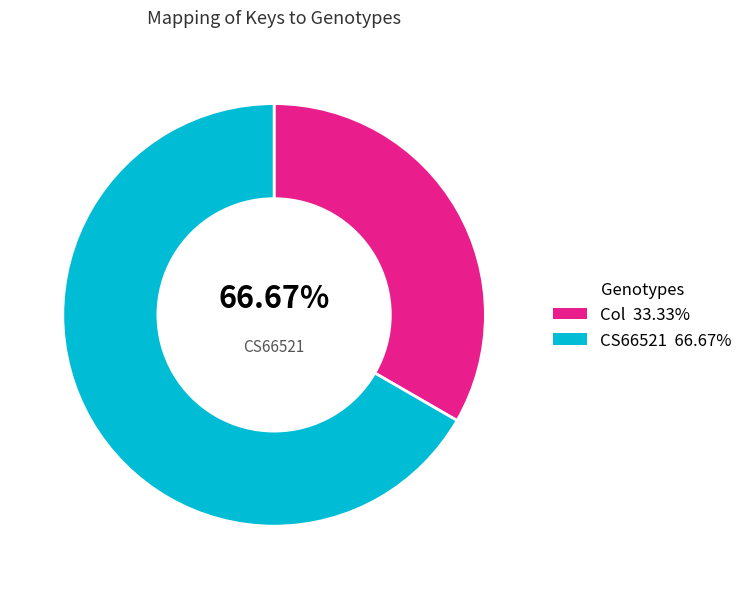

What percentage do CS66521 and Col together represent?

100.0%